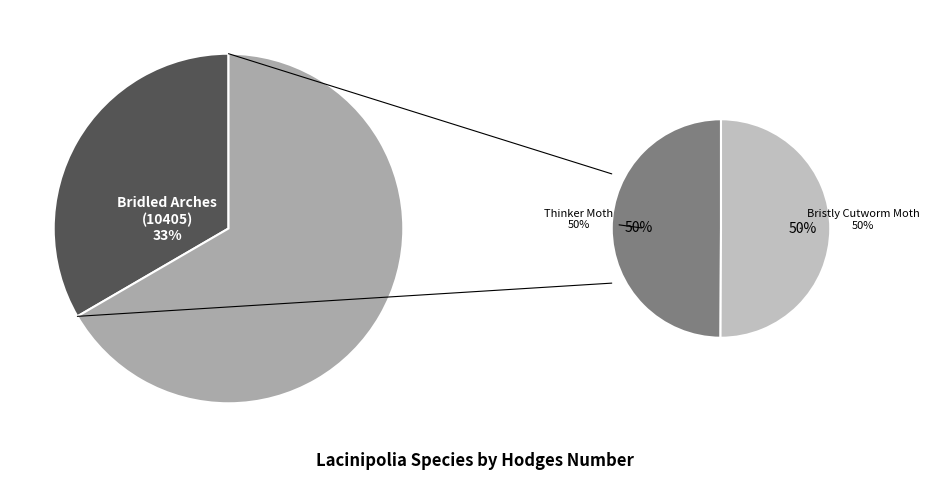

Rank the categories by value from lowest to highest.

Thinker Moth, Bristly Cutworm Moth, Bridled Arches